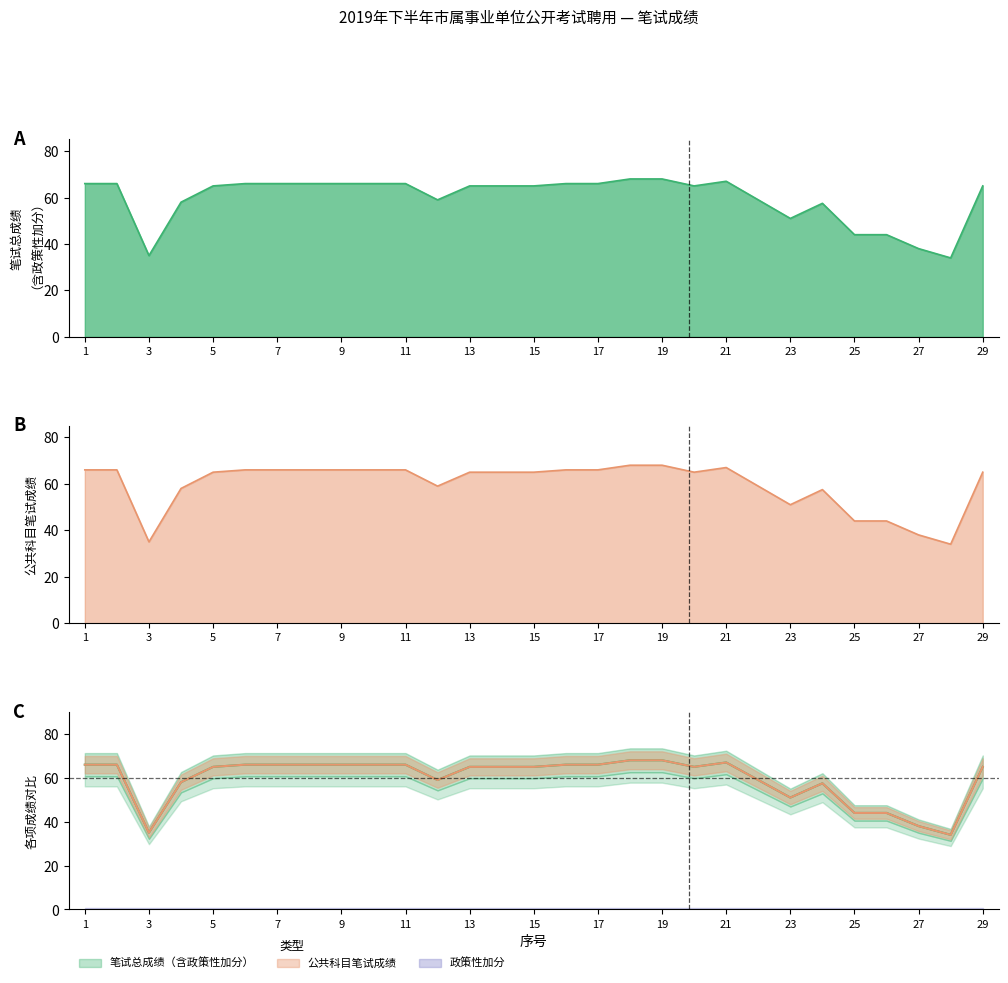

In 笔试总成绩（含政策性加分）, how many points are lower than both neighbors (excluding endpoints)?

5